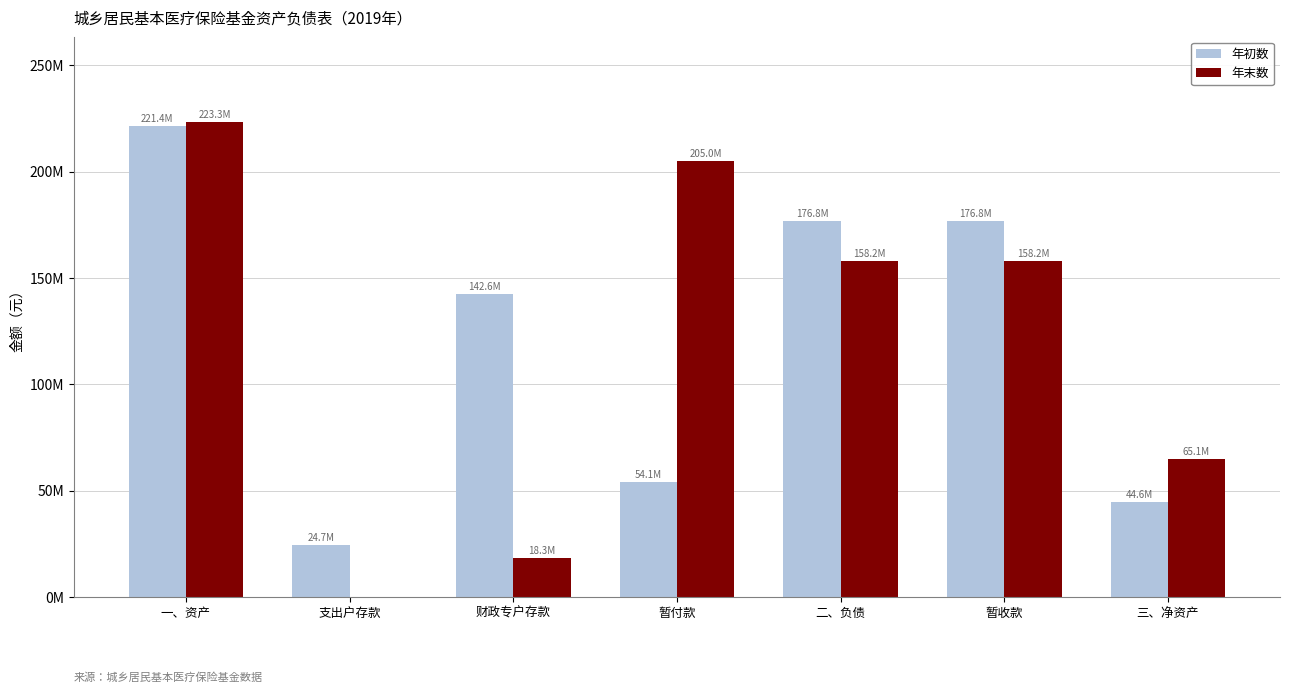

Is it true that 年末数 equals 65100970.9 at 三、净资产?

True